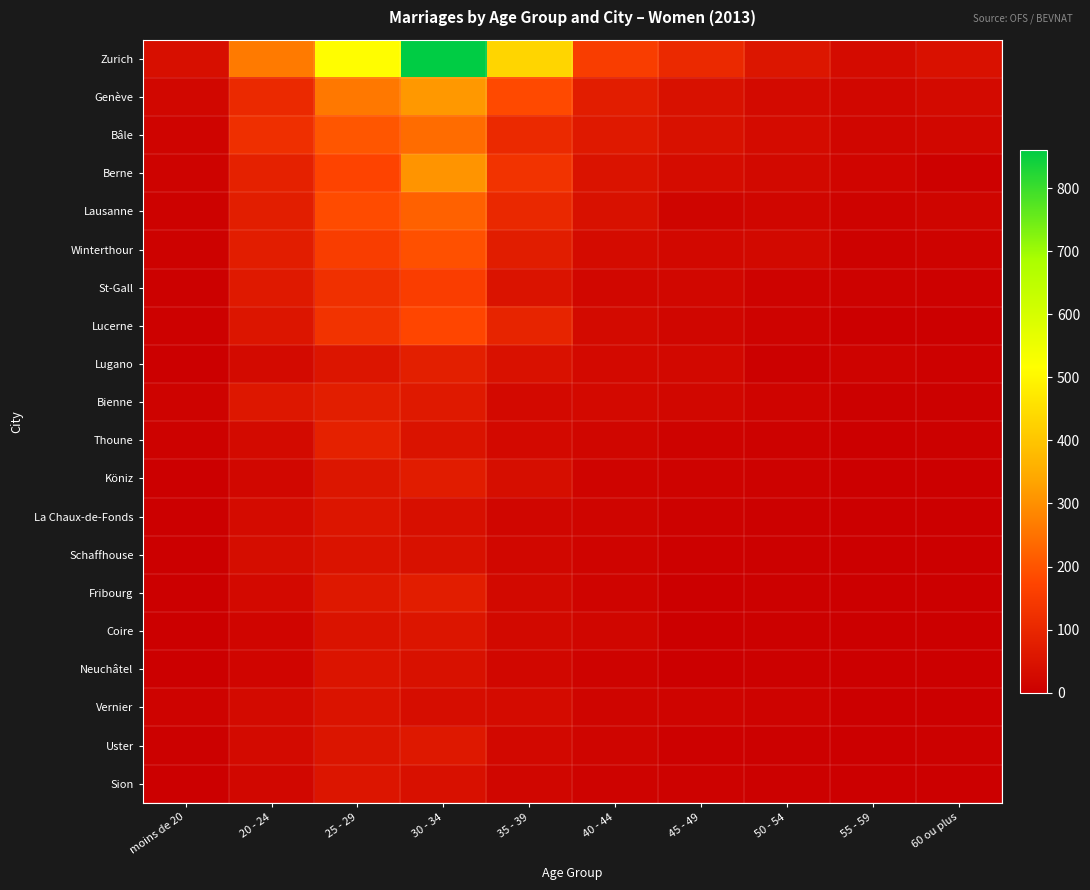

Reading left to right, transcribe all the data shown in this chart.

Zurich: moins de 20=39	20 - 24=265	25 - 29=513	30 - 34=861	35 - 39=433	40 - 44=155	45 - 49=107	50 - 54=58	55 - 59=30	60 ou plus=46
Genève: moins de 20=19	20 - 24=106	25 - 29=262	30 - 34=315	35 - 39=182	40 - 44=77	45 - 49=45	50 - 54=27	55 - 59=20	60 ou plus=27
Bâle: moins de 20=13	20 - 24=122	25 - 29=205	30 - 34=241	35 - 39=107	40 - 44=67	45 - 49=44	50 - 54=31	55 - 59=18	60 ou plus=20
Berne: moins de 20=11	20 - 24=86	25 - 29=173	30 - 34=309	35 - 39=130	40 - 44=52	45 - 49=32	50 - 54=25	55 - 59=16	60 ou plus=6
Lausanne: moins de 20=8	20 - 24=78	25 - 29=186	30 - 34=223	35 - 39=103	40 - 44=44	45 - 49=15	50 - 54=18	55 - 59=10	60 ou plus=14
Winterthour: moins de 20=8	20 - 24=77	25 - 29=156	30 - 34=194	35 - 39=75	40 - 44=29	45 - 49=23	50 - 54=25	55 - 59=7	60 ou plus=11
St-Gall: moins de 20=5	20 - 24=66	25 - 29=124	30 - 34=157	35 - 39=50	40 - 44=21	45 - 49=21	50 - 54=9	55 - 59=7	60 ou plus=6
Lucerne: moins de 20=6	20 - 24=57	25 - 29=130	30 - 34=176	35 - 39=93	40 - 44=28	45 - 49=18	50 - 54=10	55 - 59=2	60 ou plus=3
Lugano: moins de 20=2	20 - 24=27	25 - 29=57	30 - 34=81	35 - 39=47	40 - 44=26	45 - 49=22	50 - 54=5	55 - 59=10	60 ou plus=6
Bienne: moins de 20=10	20 - 24=61	25 - 29=78	30 - 34=67	35 - 39=26	40 - 44=26	45 - 49=19	50 - 54=13	55 - 59=5	60 ou plus=4
Thoune: moins de 20=7	20 - 24=27	25 - 29=86	30 - 34=51	35 - 39=26	40 - 44=18	45 - 49=11	50 - 54=8	55 - 59=1	60 ou plus=4
Köniz: moins de 20=2	20 - 24=19	25 - 29=58	30 - 34=73	35 - 39=37	40 - 44=13	45 - 49=9	50 - 54=7	55 - 59=2	60 ou plus=3
La Chaux-de-Fonds: moins de 20=3	20 - 24=31	25 - 29=57	30 - 34=42	35 - 39=18	40 - 44=14	45 - 49=7	50 - 54=5	55 - 59=3	60 ou plus=3
Schaffhouse: moins de 20=2	20 - 24=35	25 - 29=49	30 - 34=44	35 - 39=20	40 - 44=12	45 - 49=6	50 - 54=4	55 - 59=2	60 ou plus=3
Fribourg: moins de 20=3	20 - 24=26	25 - 29=63	30 - 34=76	35 - 39=25	40 - 44=13	45 - 49=3	50 - 54=5	55 - 59=3	60 ou plus=3
Coire: moins de 20=2	20 - 24=16	25 - 29=49	30 - 34=57	35 - 39=24	40 - 44=18	45 - 49=3	50 - 54=5	55 - 59=3	60 ou plus=2
Neuchâtel: moins de 20=1	20 - 24=16	25 - 29=53	30 - 34=45	35 - 39=19	40 - 44=9	45 - 49=3	50 - 54=5	55 - 59=3	60 ou plus=1
Vernier: moins de 20=11	20 - 24=27	25 - 29=49	30 - 34=36	35 - 39=31	40 - 44=15	45 - 49=12	50 - 54=10	55 - 59=1	60 ou plus=2
Uster: moins de 20=5	20 - 24=27	25 - 29=54	30 - 34=63	35 - 39=22	40 - 44=14	45 - 49=6	50 - 54=4	55 - 59=3	60 ou plus=5
Sion: moins de 20=2	20 - 24=21	25 - 29=57	30 - 34=43	35 - 39=17	40 - 44=9	45 - 49=7	50 - 54=4	55 - 59=3	60 ou plus=0